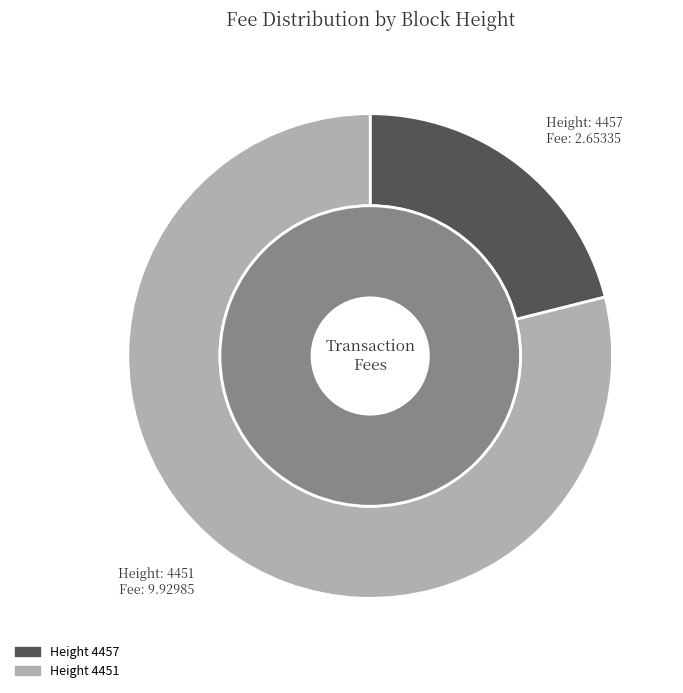

Is it true that 4451 is 62% of the pie?

False